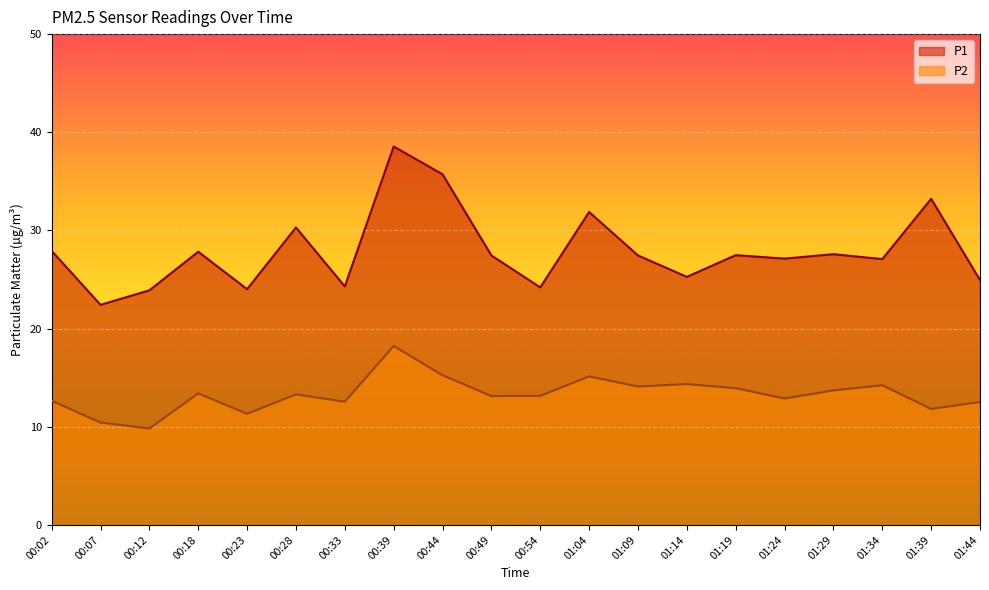

Is it true that P1 equals 27.4 at 01:09?

True